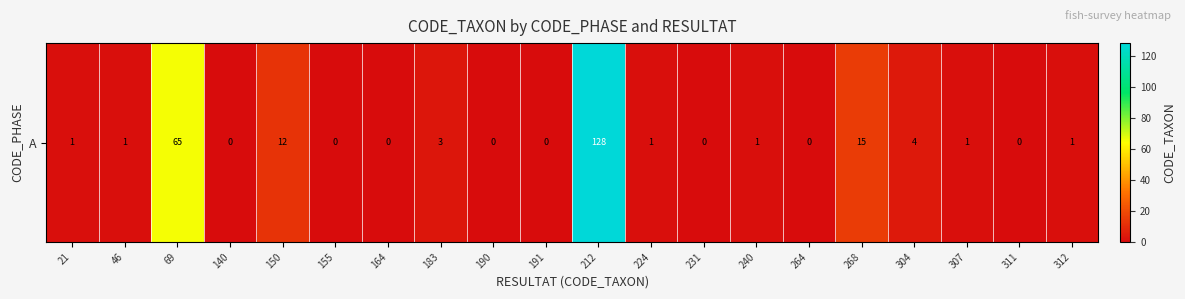

Which category has the lowest value across all series?

140